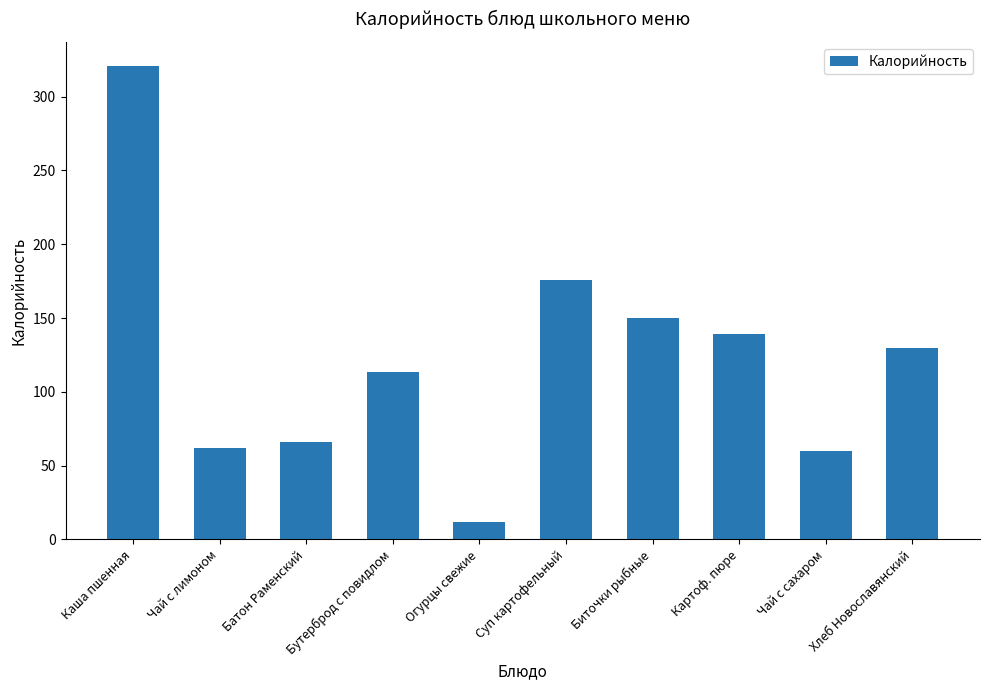

Which category has the lowest value across all series?

Огурцы свежие